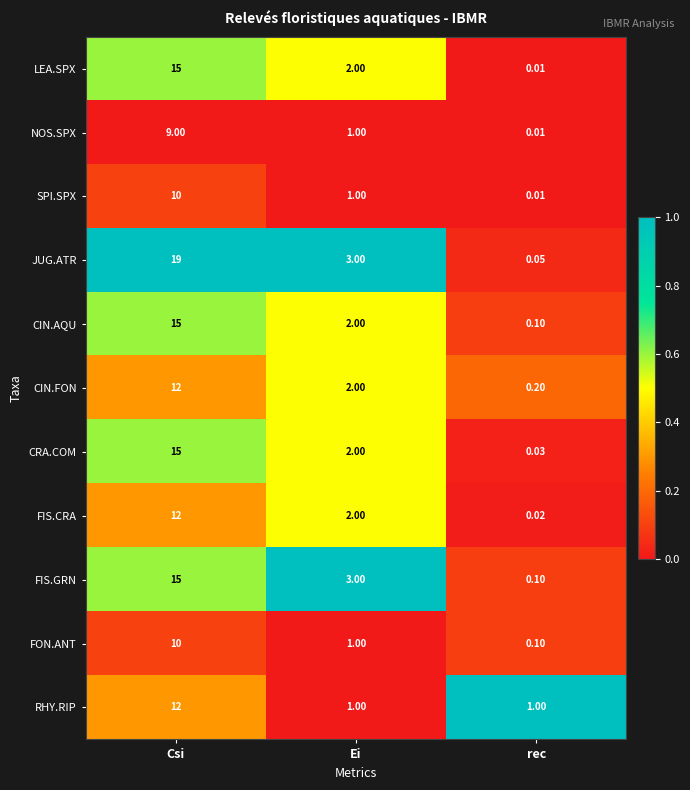

Where is NOS.SPX nearest to the value 4?

Ei